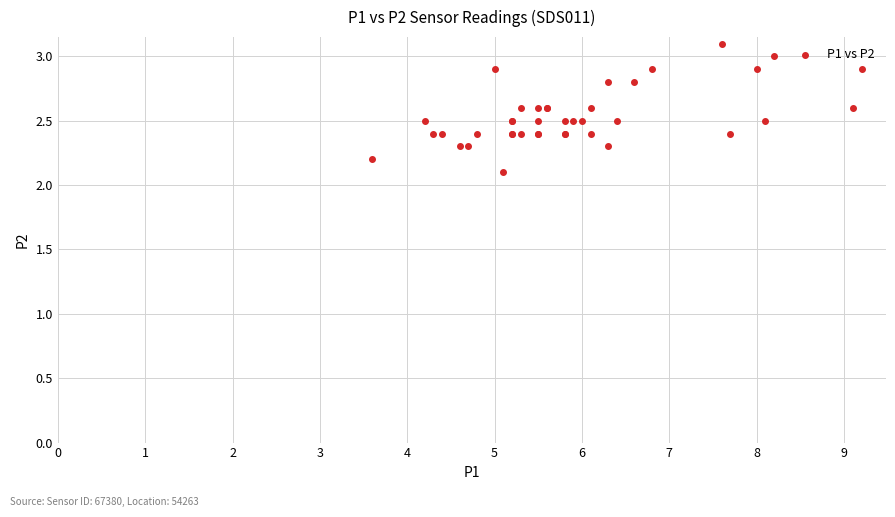

What Y value in the scatter plot is closest to 2?

2.1